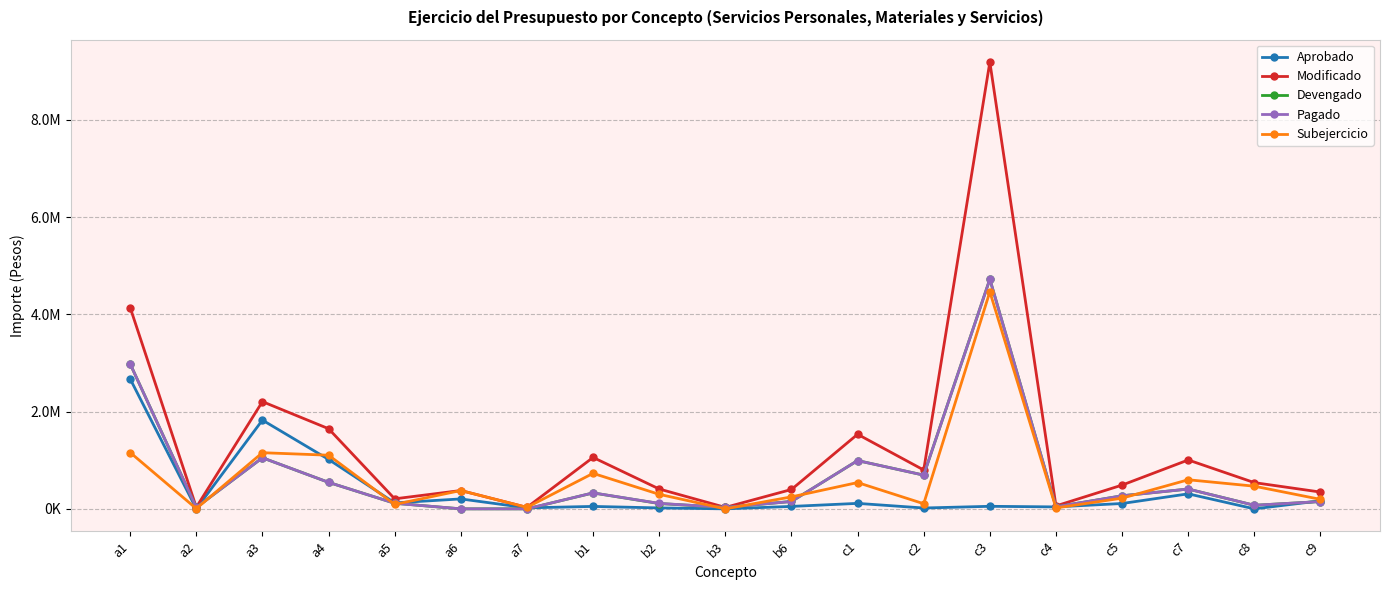

True or false: Subejercicio has more than 0 interior local peaks.

True